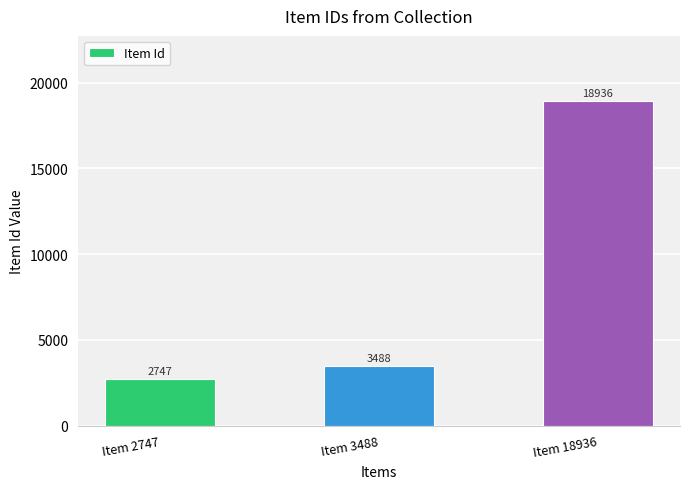

List the labels in order of value, smallest first.

Item 2747, Item 3488, Item 18936